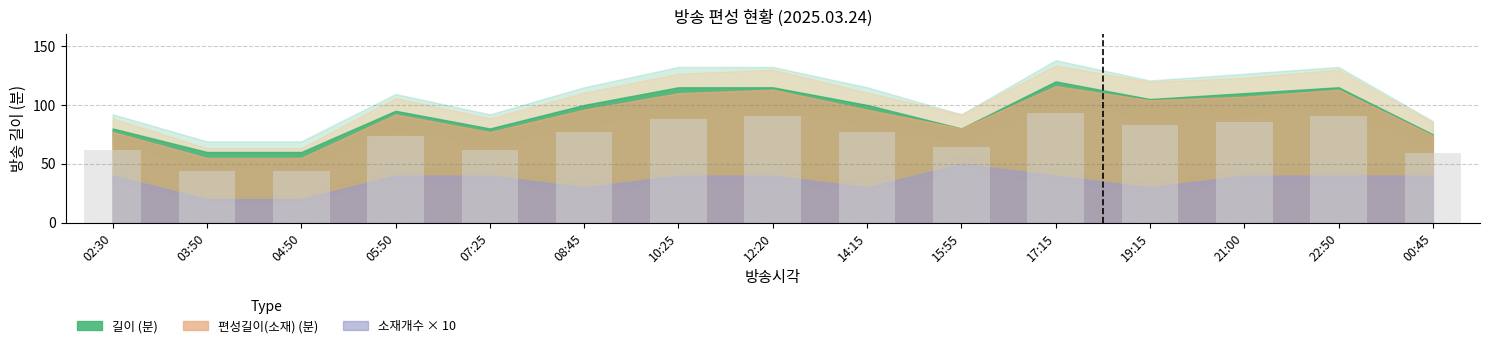

What is the difference between the values at 15:55 and 08:45?

12.8